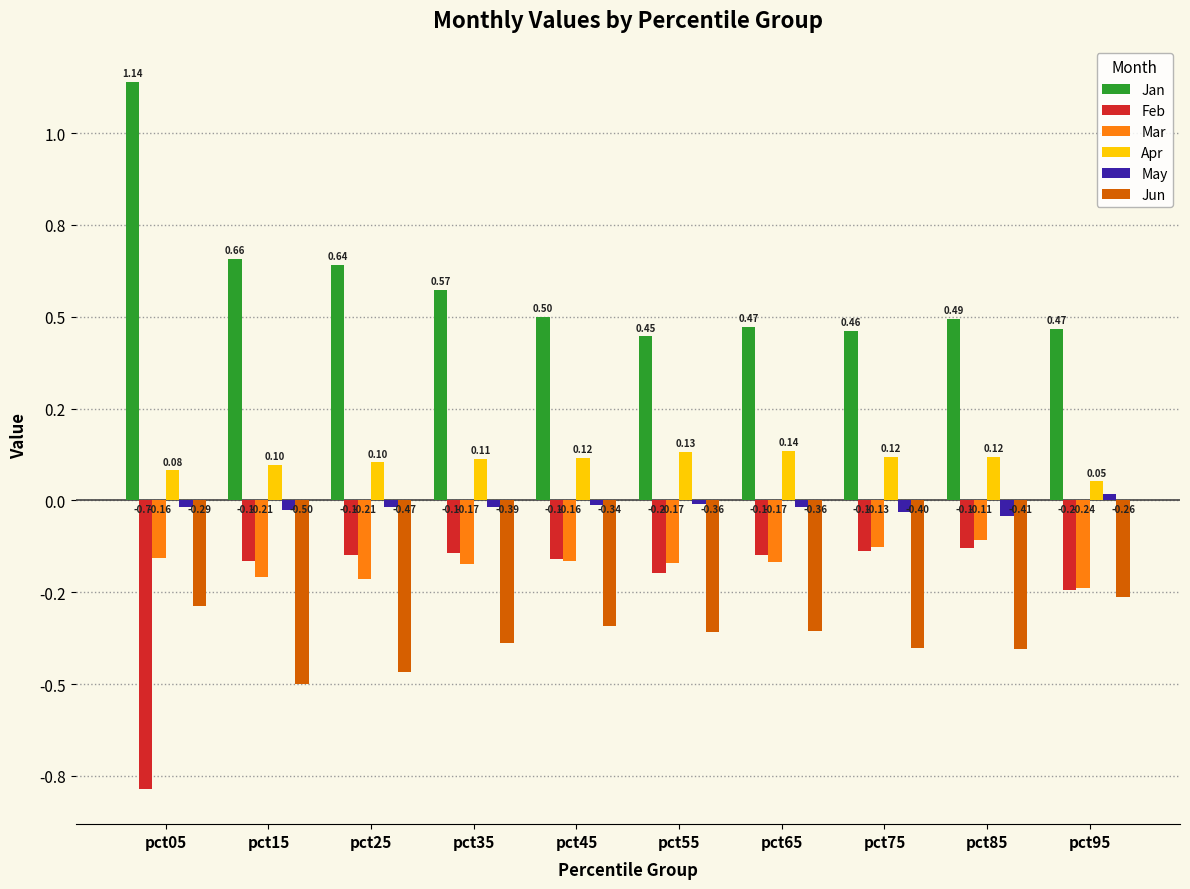

True or false: Feb has a value of -0.2 at pct85.

False